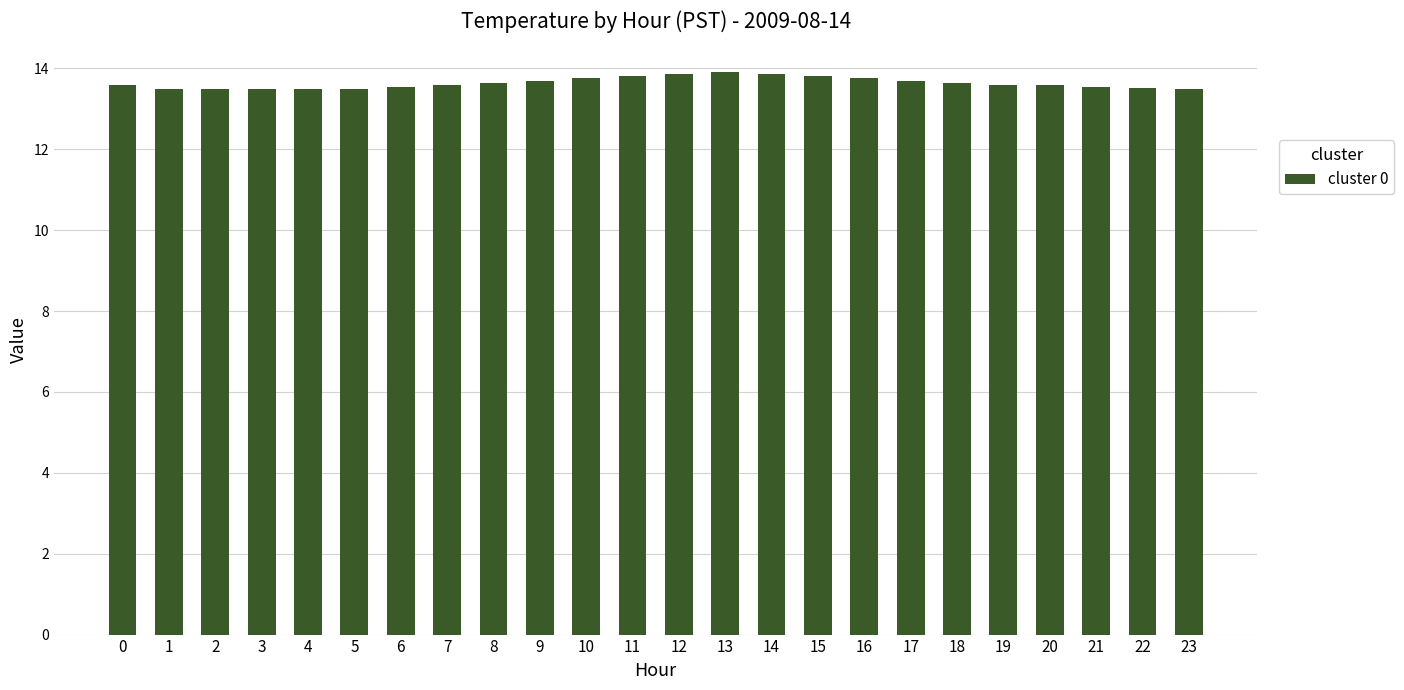

Approximately how many times larger is the value at 21 compared to 6?

1.0